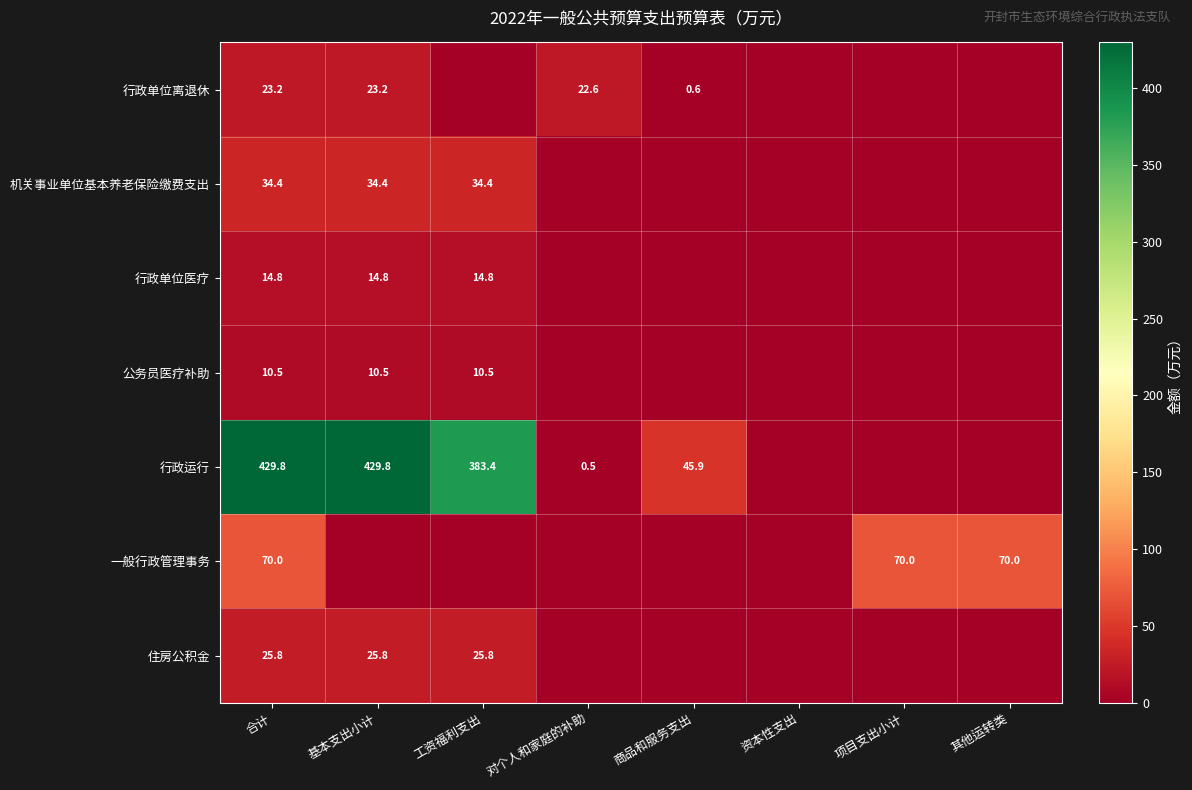

Is it true that 行政运行 equals 0.5 at 对个人和家庭的补助?

True